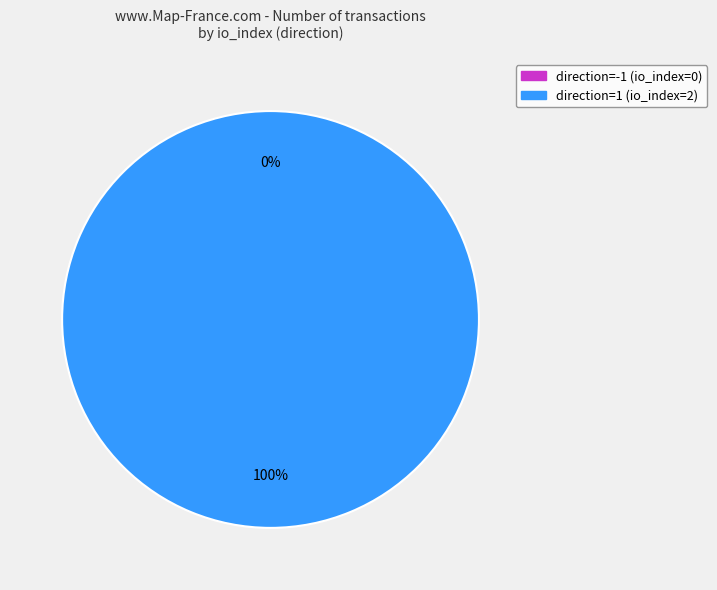

Rank the categories by value from highest to lowest.

direction=1 (io_index=2), direction=-1 (io_index=0)